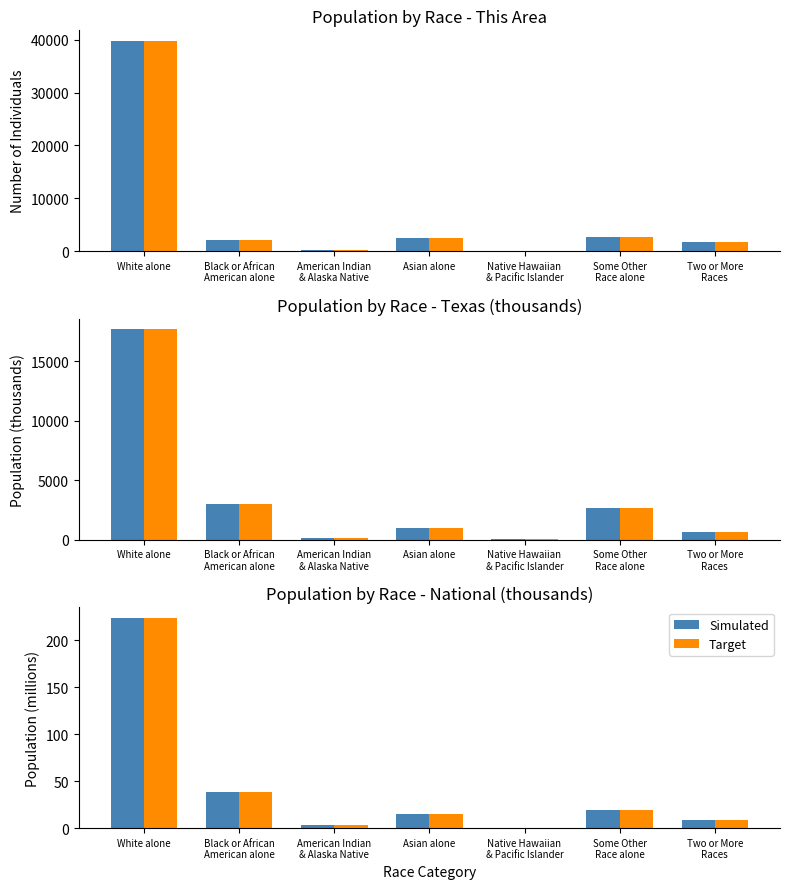

Is it true that Target equals 223.6 at White alone?

True